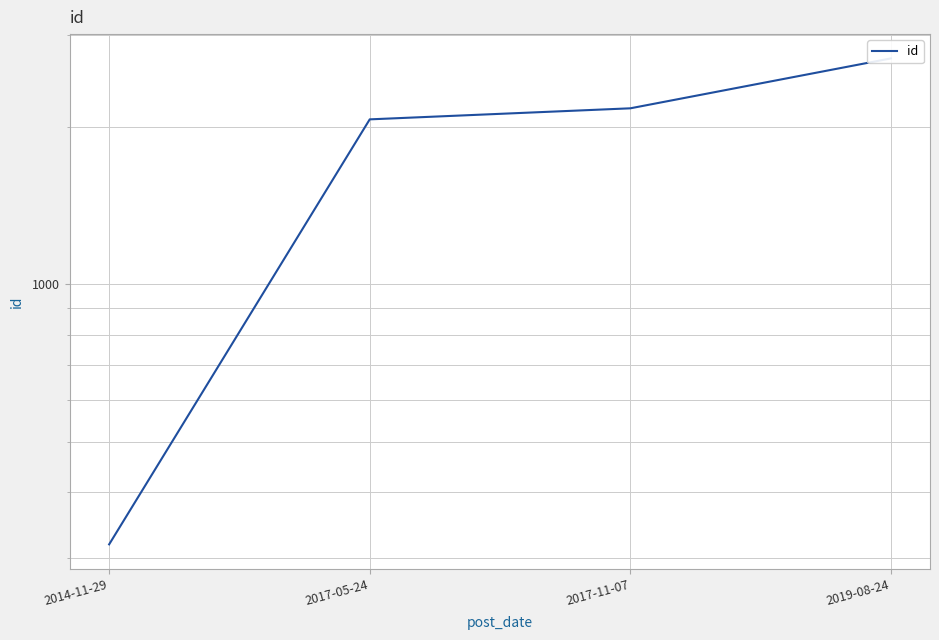

Reading left to right, extract all data points from this chart.

2014-11-29=318	2017-05-24=2066	2017-11-07=2169	2019-08-24=2702